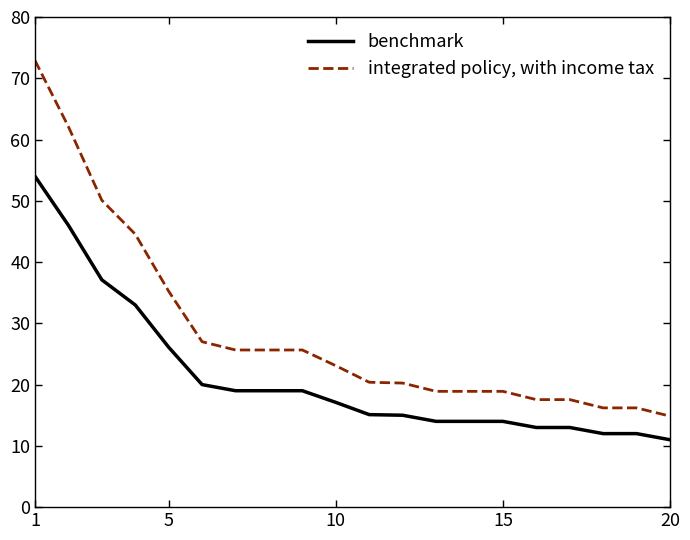

What is the minimum value shown in the chart?

11.0